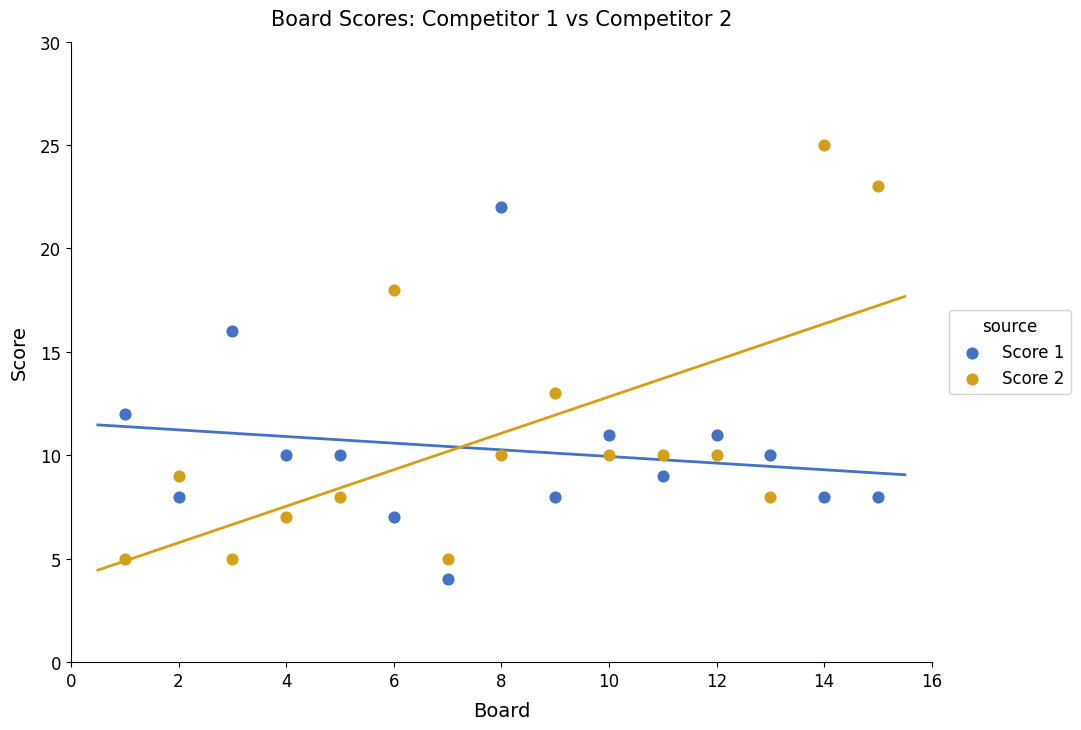

Across all series, what Y value is closest to 14?

13